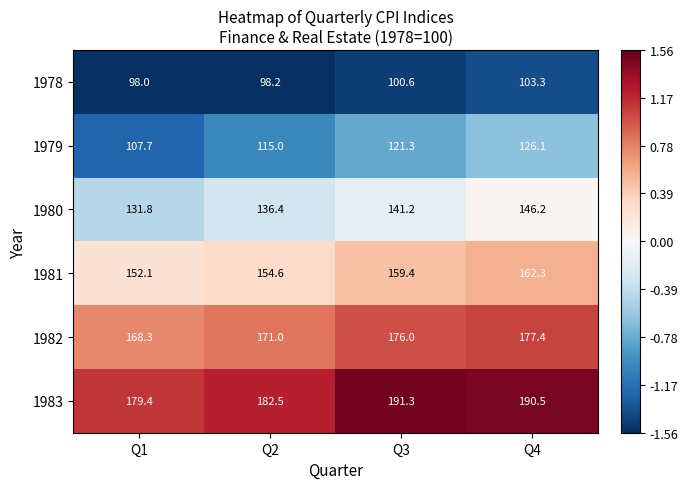

What is the difference between the 1979 values at Q4 and Q2?

11.1